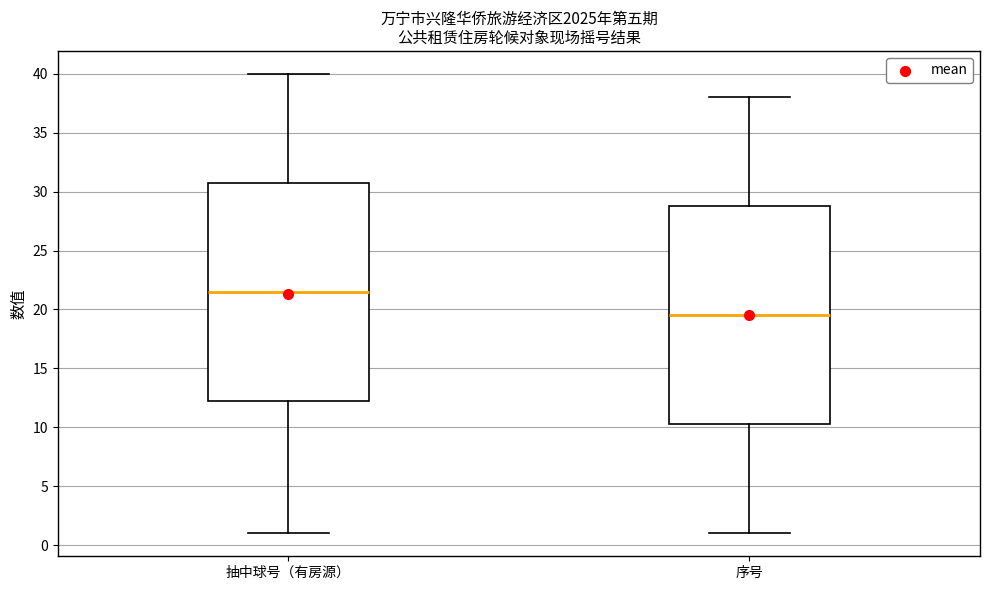

Where does the median line of the box for 序号 sit on the y-axis? The values are not printed on the chart, so give them approximately, as read against the axis.

19.5